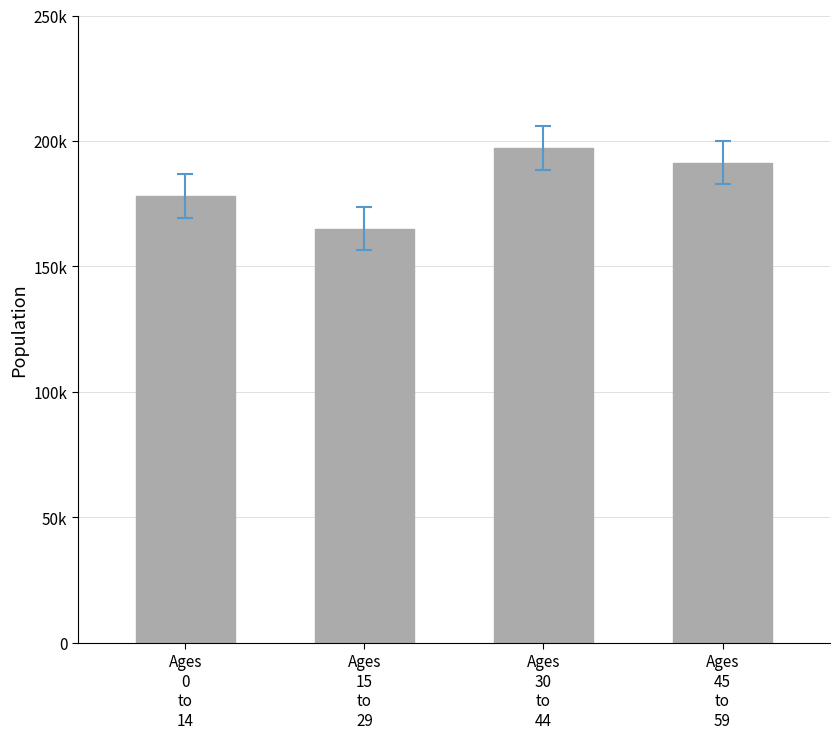

Where does the data first go above 191355?

Ages
30
to
44